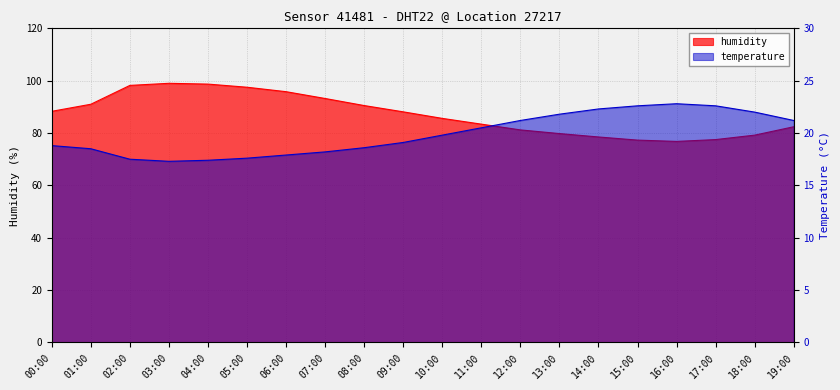

List the series in order of their peak value, highest first.

humidity, temperature